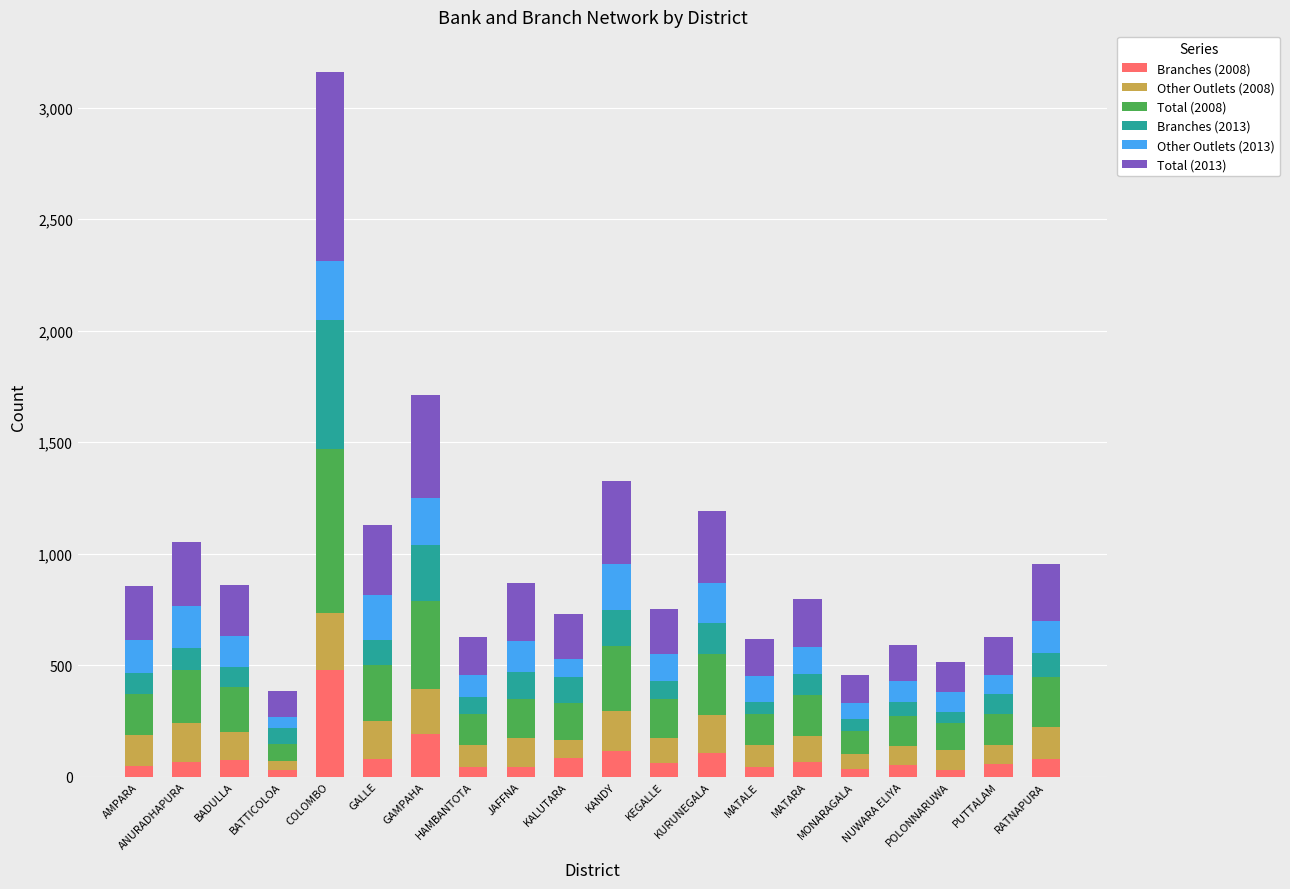

What is the total value across all series at KURUNEGALA?

1190